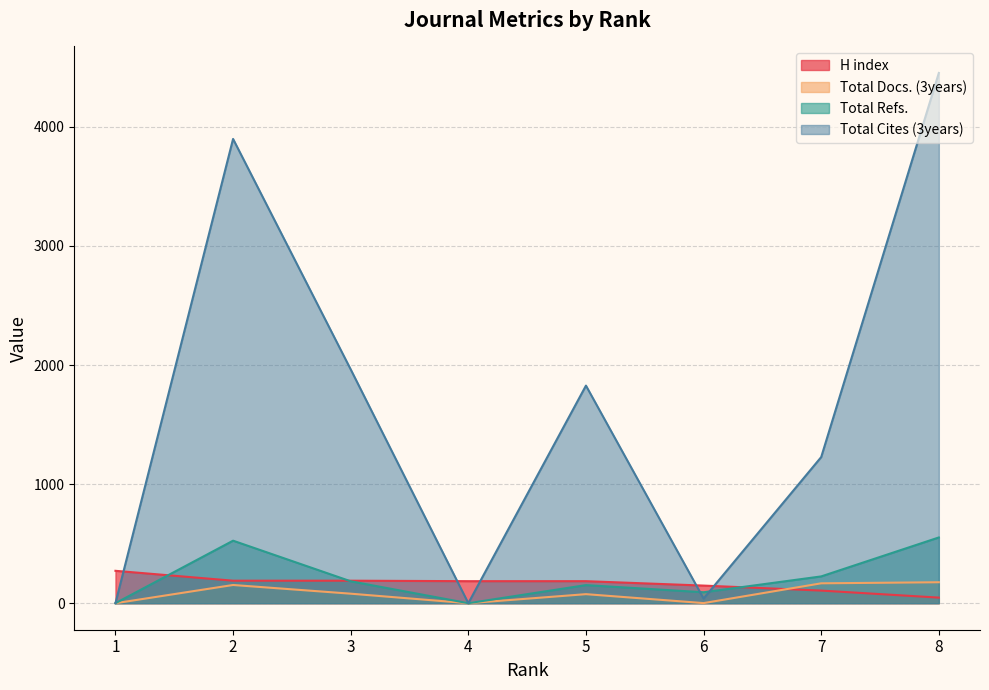

Rank the series by their maximum value, from highest to lowest.

Total Cites (3years), Total Refs., H index, Total Docs. (3years)